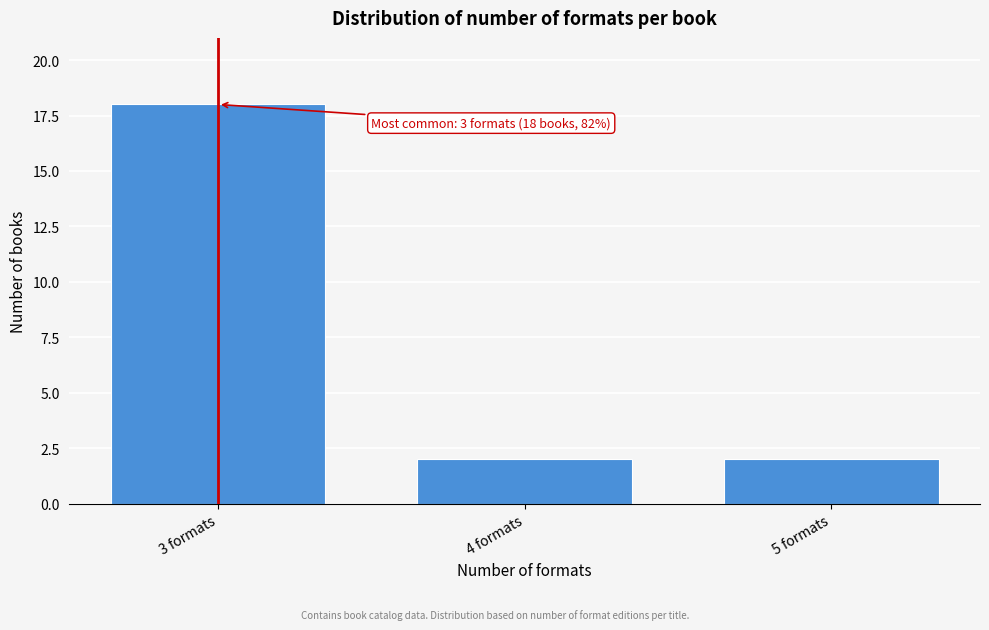

Reading right to left, extract all data points from this chart.

2	2	18